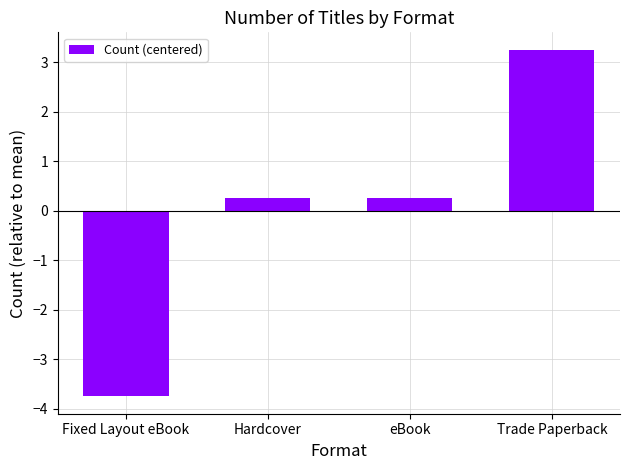

At which label does the data first exceed 0?

Hardcover